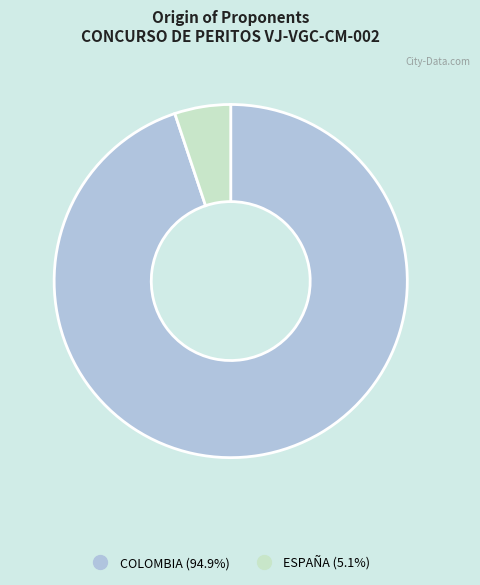

Is there a majority slice in this chart?

Yes